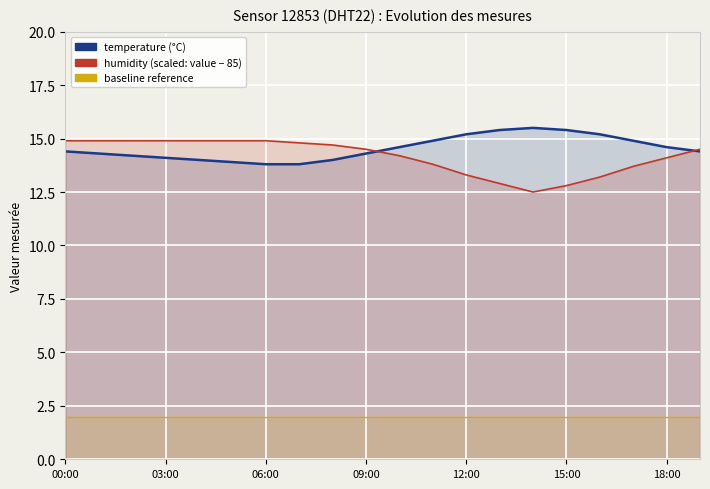

Reading right to left, list all the values displayed in this chart.

temperature (°C): 14.4	14.6	14.9	15.2	15.4	15.5	15.4	15.2	14.9	14.6	14.3	14.0	13.8	13.8	13.9	14.0	14.1	14.2	14.3	14.4
humidity (scaled): 14.5	14.1	13.7	13.2	12.8	12.5	12.9	13.3	13.8	14.2	14.5	14.7	14.8	14.9	14.9	14.9	14.9	14.9	14.9	14.9
baseline: 2.0	2.0	2.0	2.0	2.0	2.0	2.0	2.0	2.0	2.0	2.0	2.0	2.0	2.0	2.0	2.0	2.0	2.0	2.0	2.0